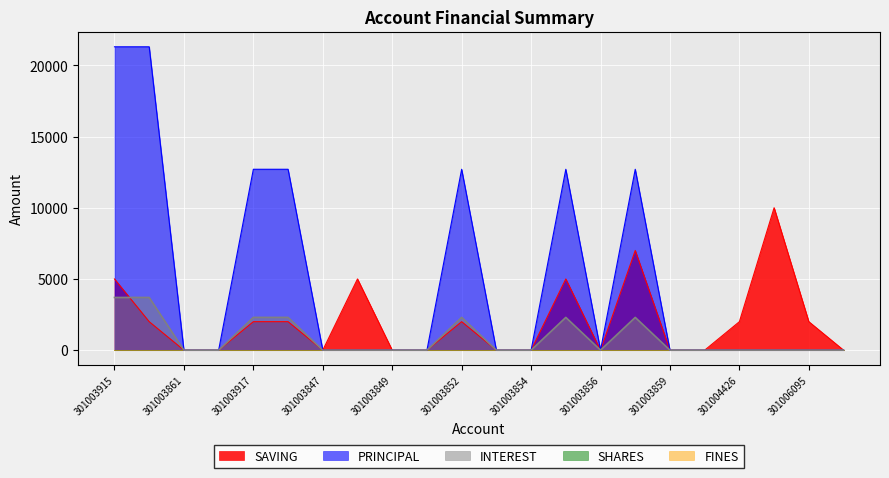

Which series changed the most between 301003916 and 301003856?

SAVING